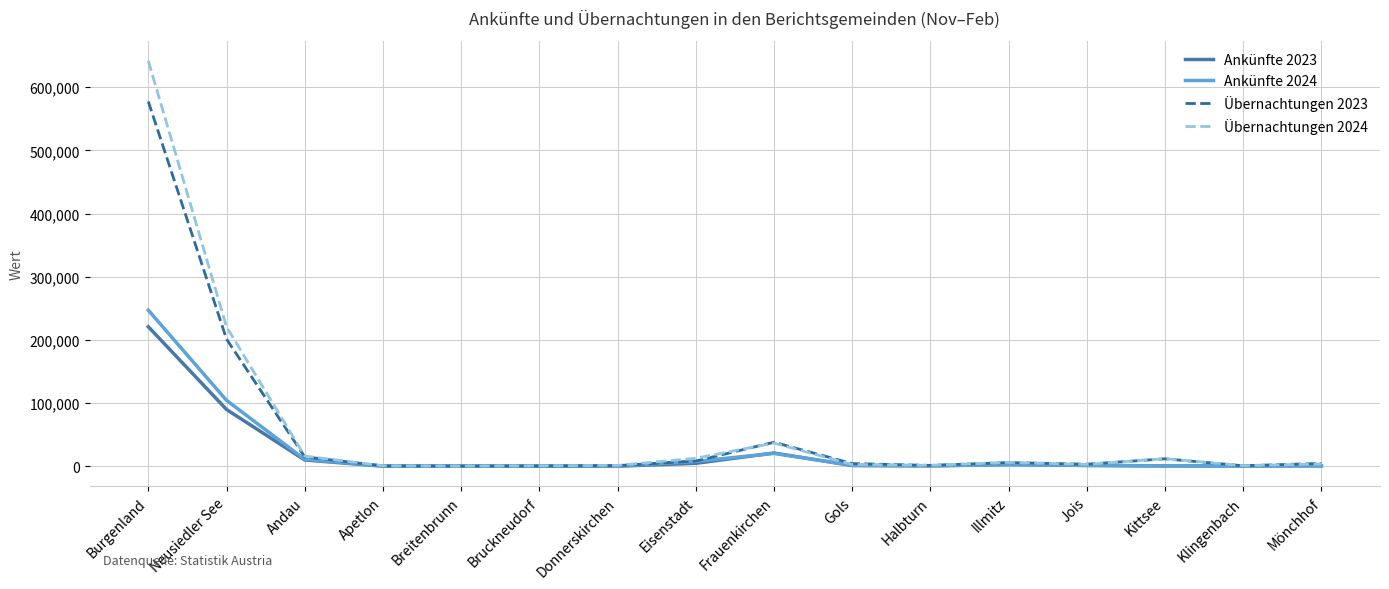

The Ankünfte 2024 series shows 338 at Donnerskirchen. True or false?

True